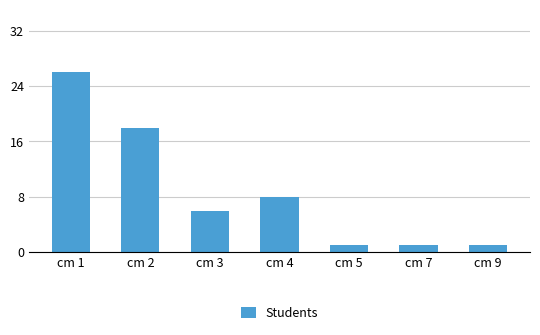

How many values are between 1 and 18?

6